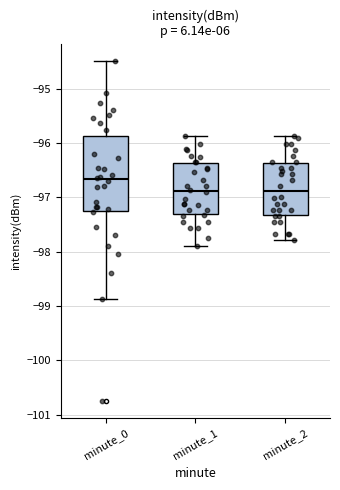

Reading left to right, read every box against the y-axis: the position of its median line, the range the box covers, and the ends of its whiskers. The values are not printed on the chart, so give them approximately, as read against the axis.

minute_0: median -96.7, box -97.3 to -95.9, whiskers -98.9 to -94.5
minute_1: median -96.9, box -97.3 to -96.4, whiskers -97.9 to -95.9
minute_2: median -96.9, box -97.3 to -96.4, whiskers -97.8 to -95.9